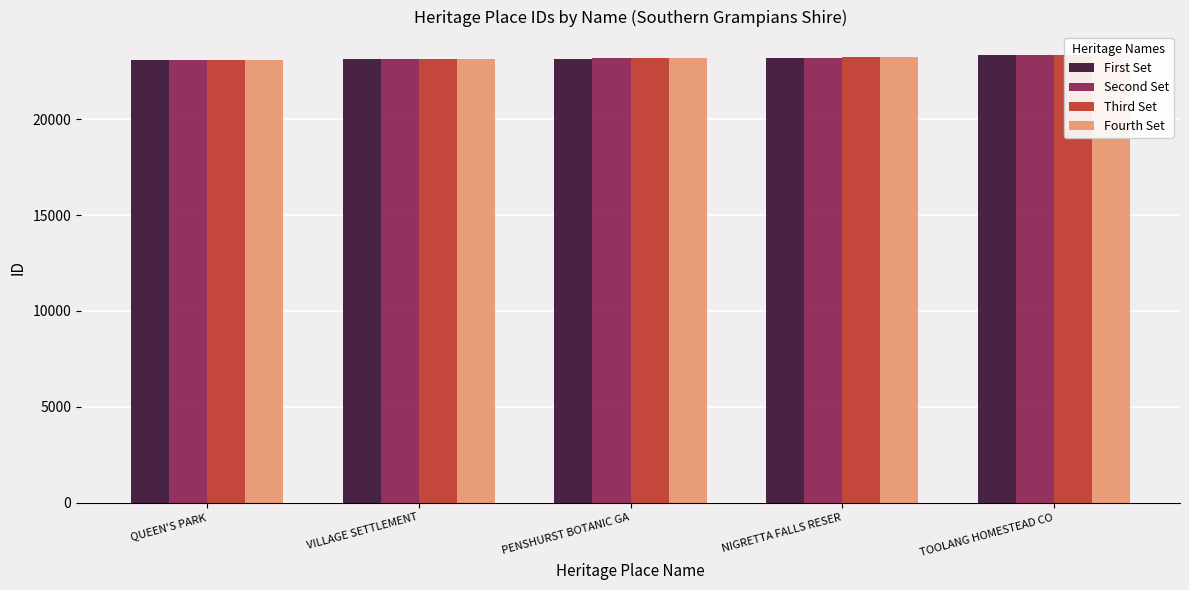

What is the minimum value for Third Set?

23071